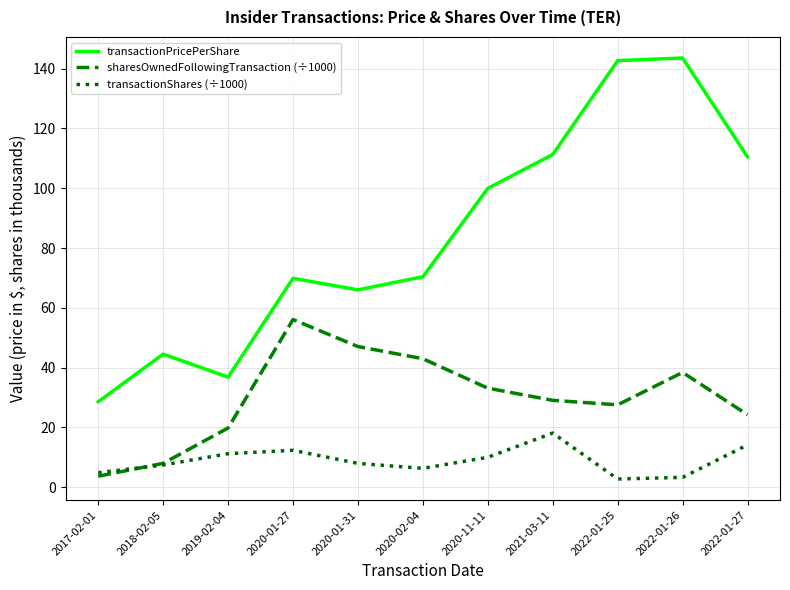

Count the number of categories in the chart.

11